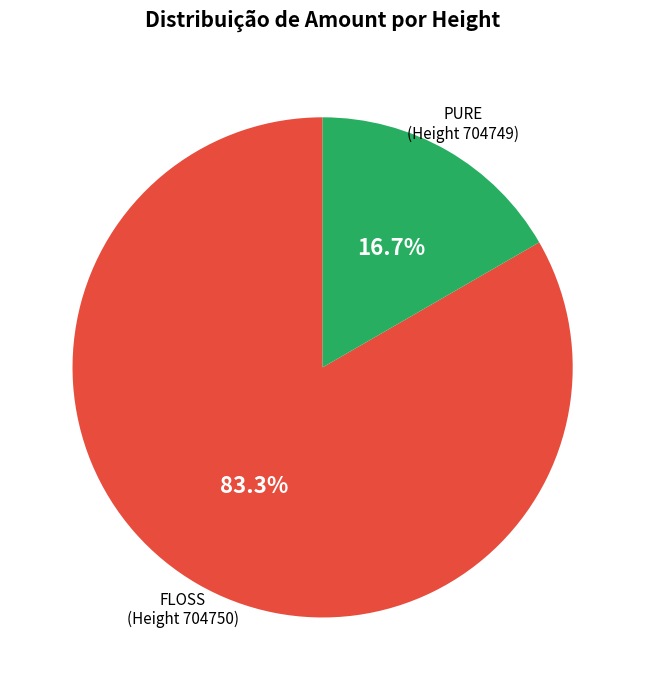

Is there any slice that represents more than half of the pie?

Yes